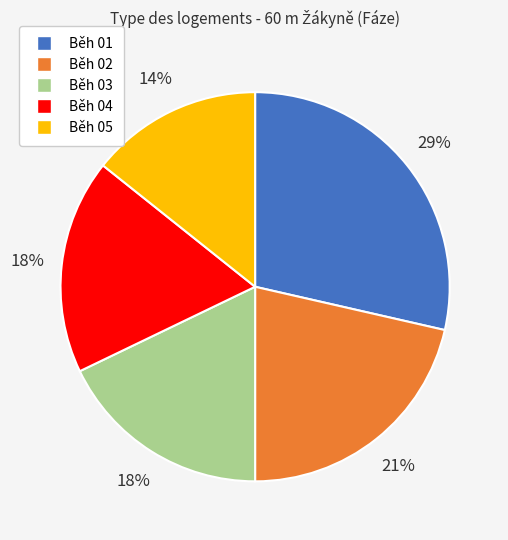

Is it true that Běh 01 is 29% of the pie?

True